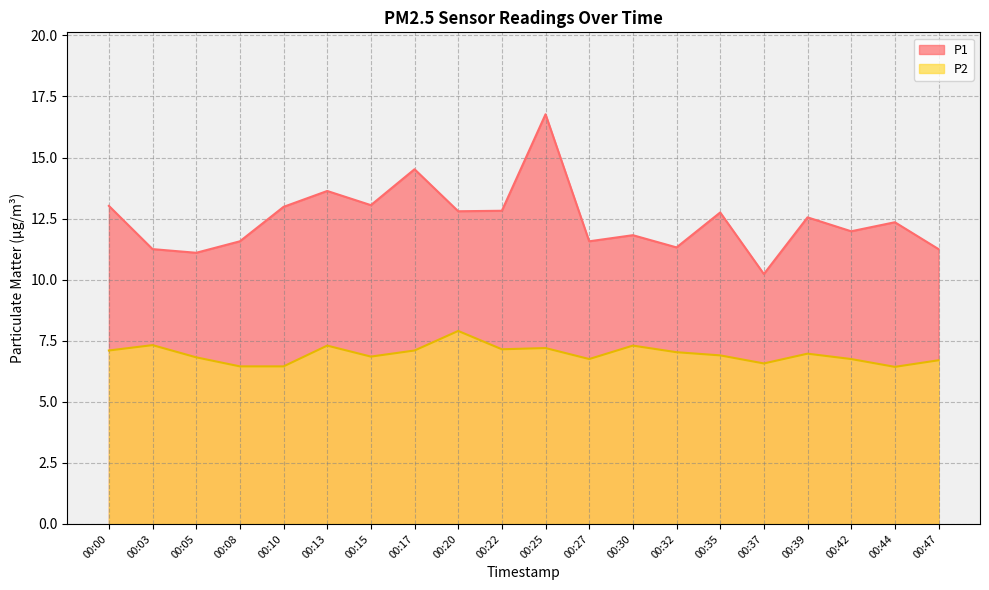

What is the value of the P2 point at the 19th from the left?

6.4